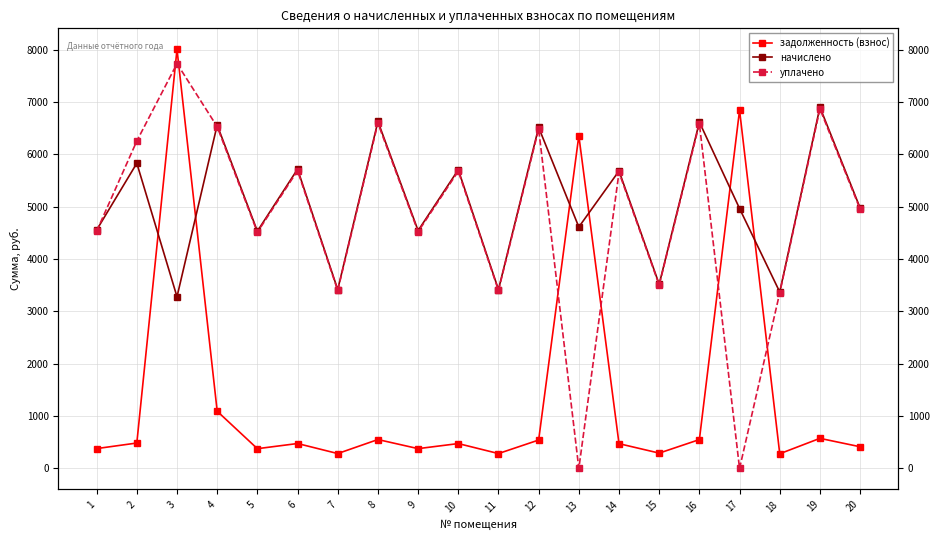

What value does the начислено series have at 19?

6901.1